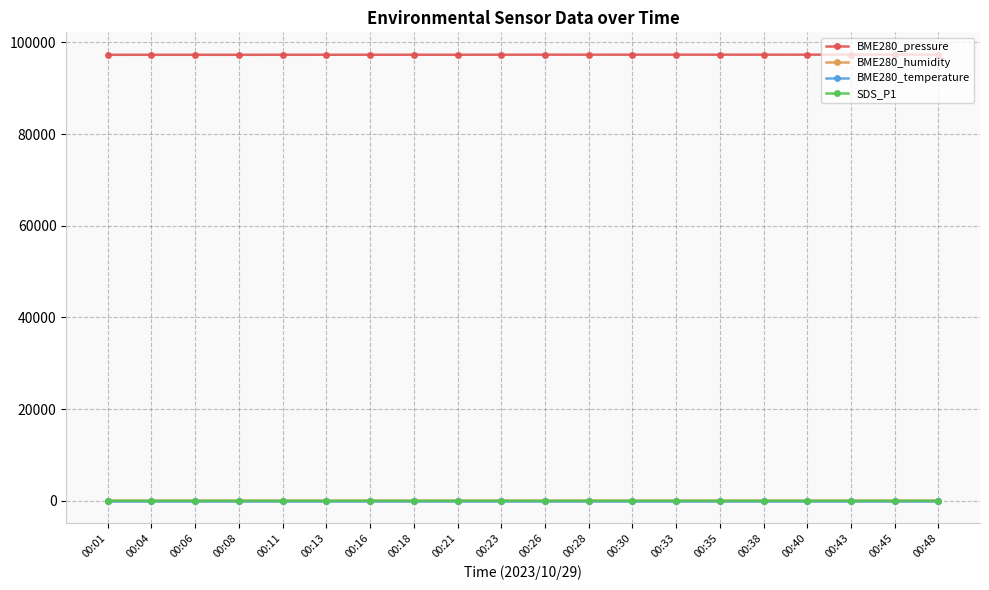

The BME280_pressure series shows 97301.7 at 00:08. True or false?

True